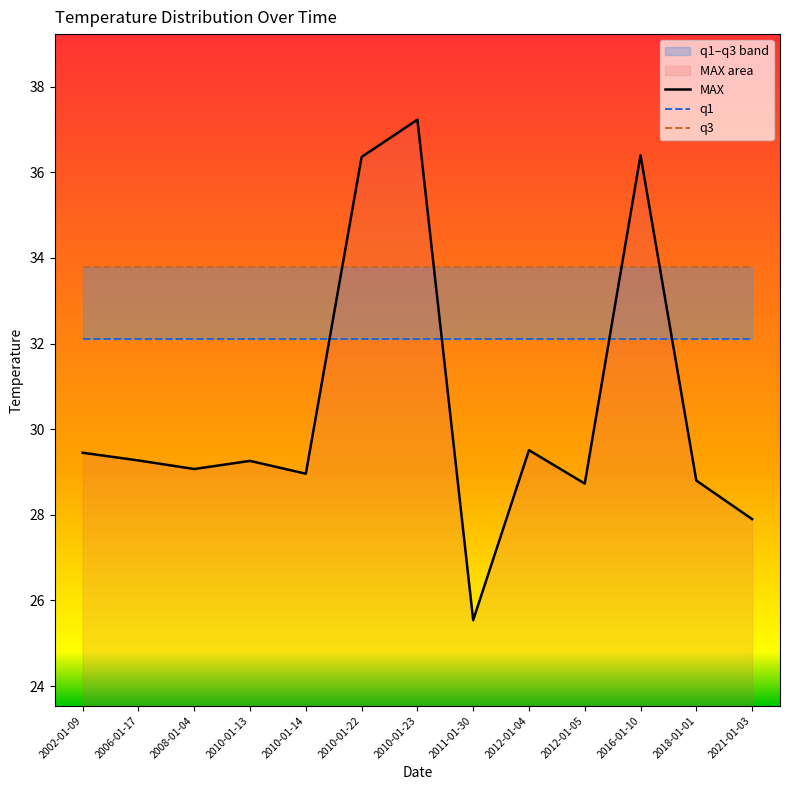

Reading left to right, transcribe all the data shown in this chart.

MAX: 2002-01-09=29.4	2006-01-17=29.3	2008-01-04=29.1	2010-01-13=29.3	2010-01-14=29.0	2010-01-22=36.4	2010-01-23=37.2	2011-01-30=25.5	2012-01-04=29.5	2012-01-05=28.7	2016-01-10=36.4	2018-01-01=28.8	2021-01-03=27.9
q1: 2002-01-09=32.1	2006-01-17=32.1	2008-01-04=32.1	2010-01-13=32.1	2010-01-14=32.1	2010-01-22=32.1	2010-01-23=32.1	2011-01-30=32.1	2012-01-04=32.1	2012-01-05=32.1	2016-01-10=32.1	2018-01-01=32.1	2021-01-03=32.1
q3: 2002-01-09=33.8	2006-01-17=33.8	2008-01-04=33.8	2010-01-13=33.8	2010-01-14=33.8	2010-01-22=33.8	2010-01-23=33.8	2011-01-30=33.8	2012-01-04=33.8	2012-01-05=33.8	2016-01-10=33.8	2018-01-01=33.8	2021-01-03=33.8